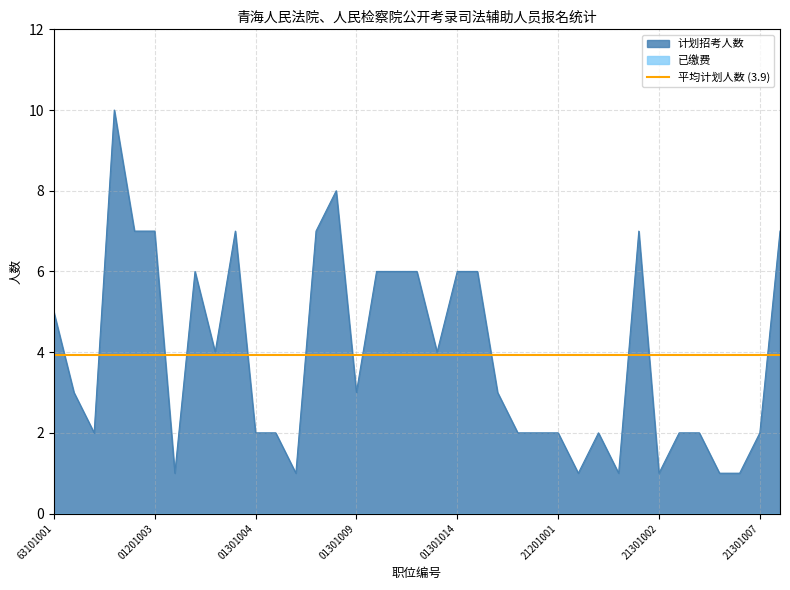

The value of 计划招考人数 at 21201001 is 2. True or false?

True